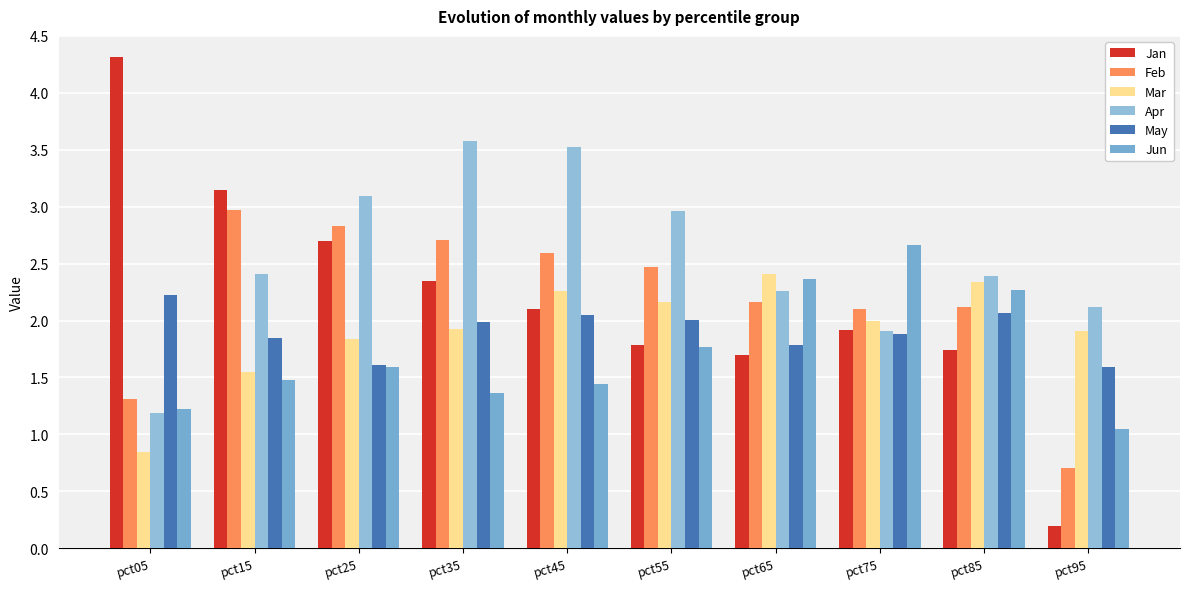

What is the total value across all series at pct25?

13.7